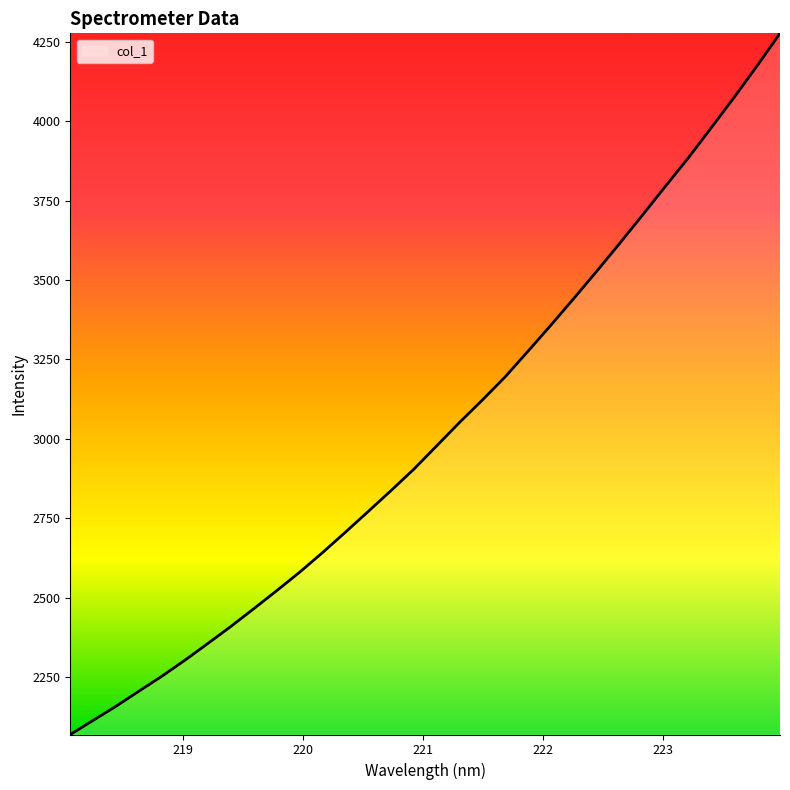

What is the smallest value displayed?

2068.7